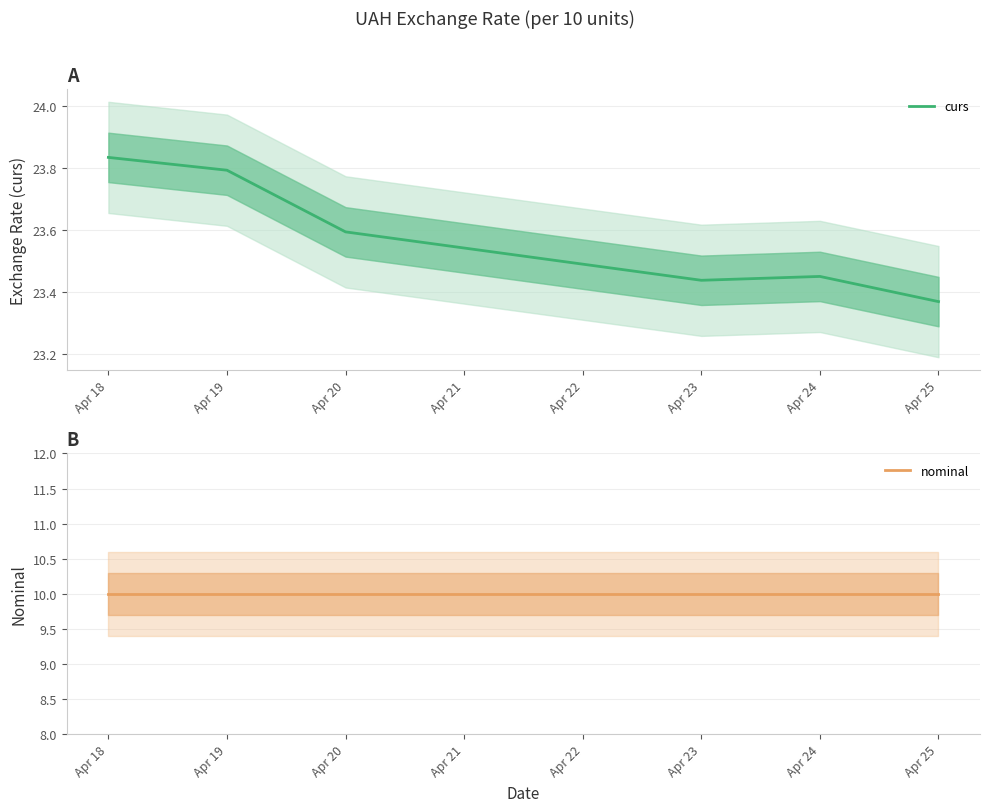

At which label is curs closest to 23?

Apr 25